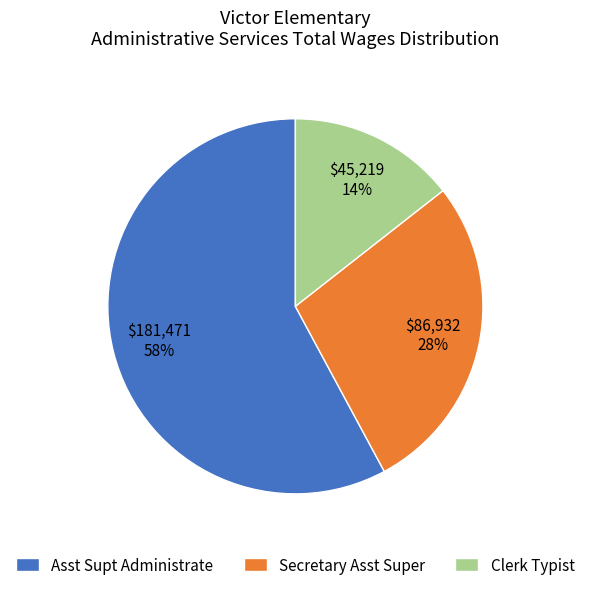

Which category has the biggest portion of the pie?

Asst Supt Administrate